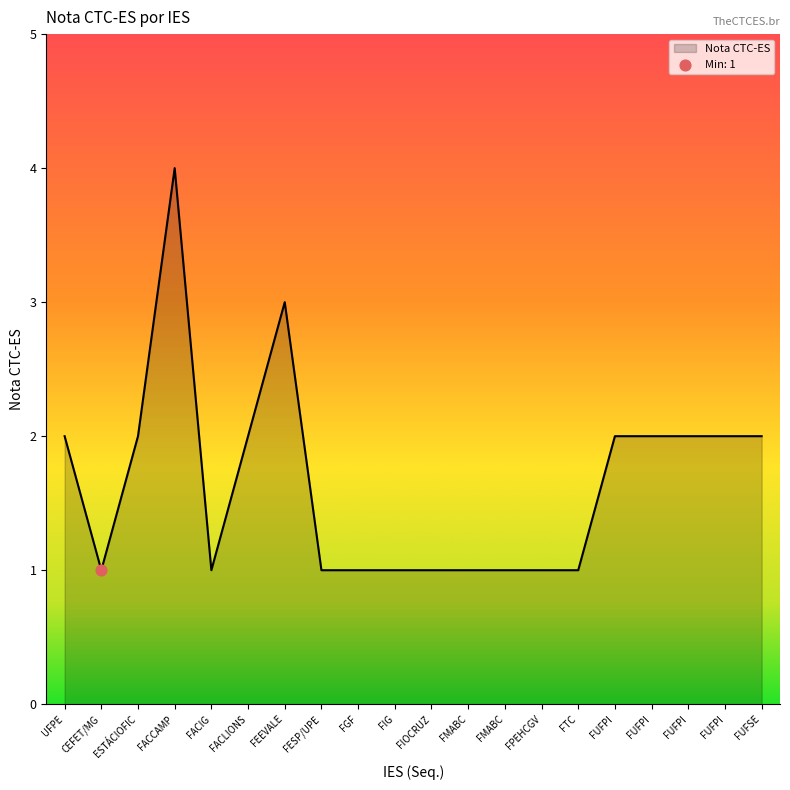

How many lines are shown in the chart?

1